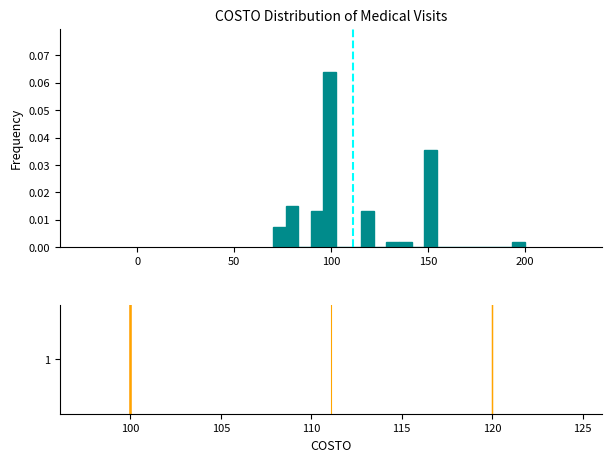

Read against the x-axis, roughly where is the centre of the tallest bar?

100